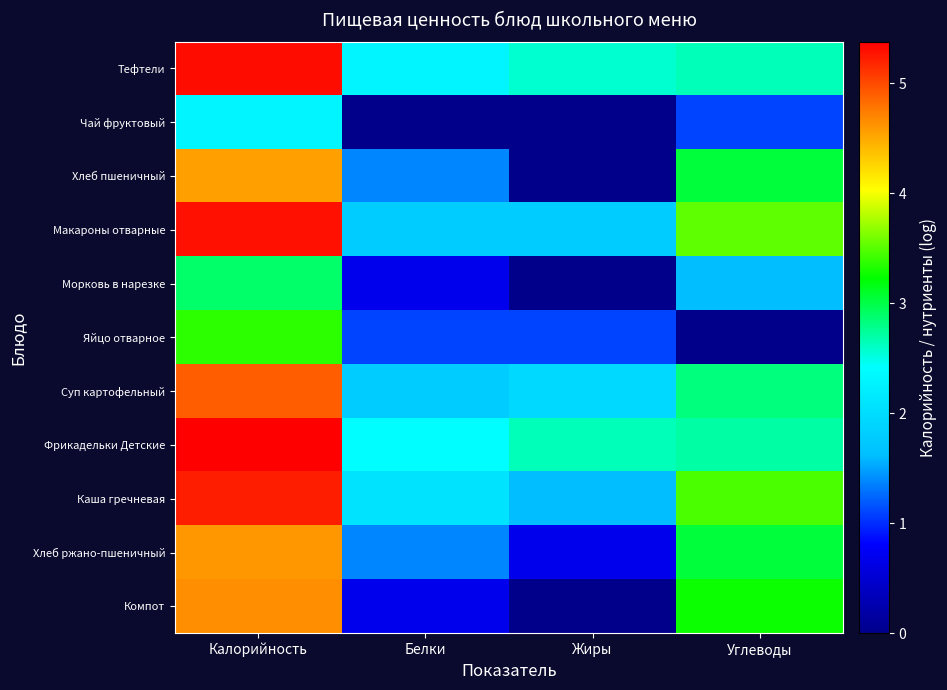

Reading left to right, transcribe all the data shown in this chart.

Тефтели: Калорийность=5.3	Белки=2.3	Жиры=2.6	Углеводы=2.6
Чай фруктовый: Калорийность=2.3	Белки=0.0	Жиры=0.0	Углеводы=1.1
Хлеб пшеничный: Калорийность=4.6	Белки=1.4	Жиры=0.0	Углеводы=3.0
Макароны отварные: Калорийность=5.3	Белки=1.8	Жиры=1.8	Углеводы=3.5
Морковь в нарезке: Калорийность=2.9	Белки=0.7	Жиры=0.0	Углеводы=1.6
Яйцо отварное: Калорийность=3.4	Белки=1.1	Жиры=1.1	Углеводы=0.0
Суп картофельный: Калорийность=4.9	Белки=1.8	Жиры=1.9	Углеводы=2.8
Фрикадельки Детские: Калорийность=5.4	Белки=2.4	Жиры=2.6	Углеводы=2.7
Каша гречневая: Калорийность=5.2	Белки=2.1	Жиры=1.6	Углеводы=3.5
Хлеб ржано-пшеничный: Калорийность=4.6	Белки=1.4	Жиры=0.7	Углеводы=3.0
Компот: Калорийность=4.7	Белки=0.7	Жиры=0.0	Углеводы=3.3